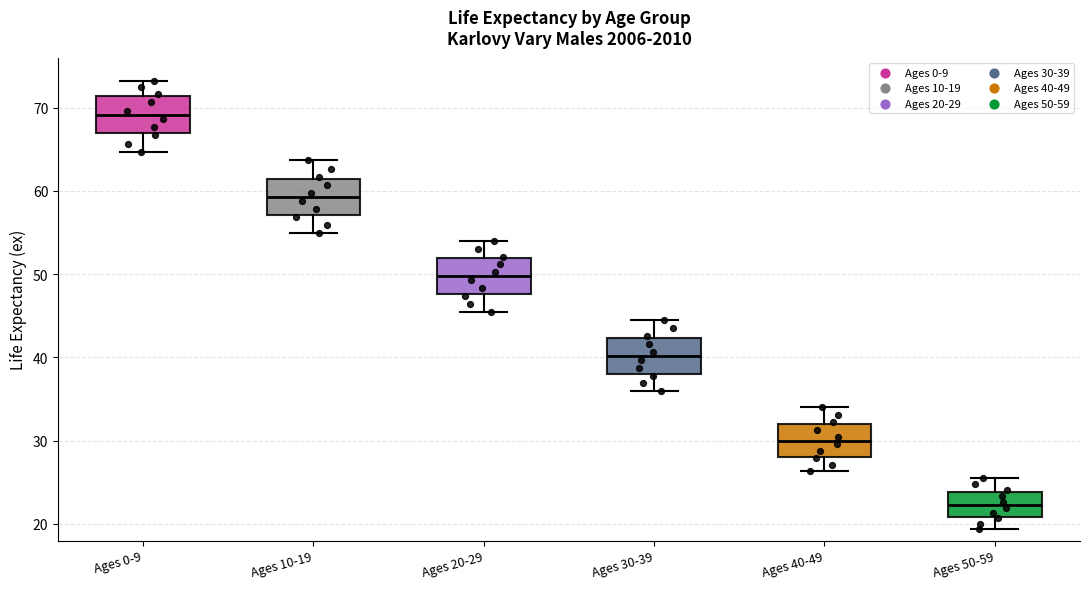

Reading left to right, transcribe this box plot: for each box, give where its median line is, the range the box spans, and where its two whiskers end, as read against the y-axis. The values are not printed on the chart, so give them approximately, as read against the axis.

Ages 0-9: median 69, box 67 to 71, whiskers 65 to 73
Ages 10-19: median 59, box 57 to 61, whiskers 55 to 64
Ages 20-29: median 50, box 48 to 52, whiskers 45 to 54
Ages 30-39: median 40, box 38 to 42, whiskers 36 to 44
Ages 40-49: median 30, box 28 to 32, whiskers 26 to 34
Ages 50-59: median 22, box 21 to 24, whiskers 19 to 26